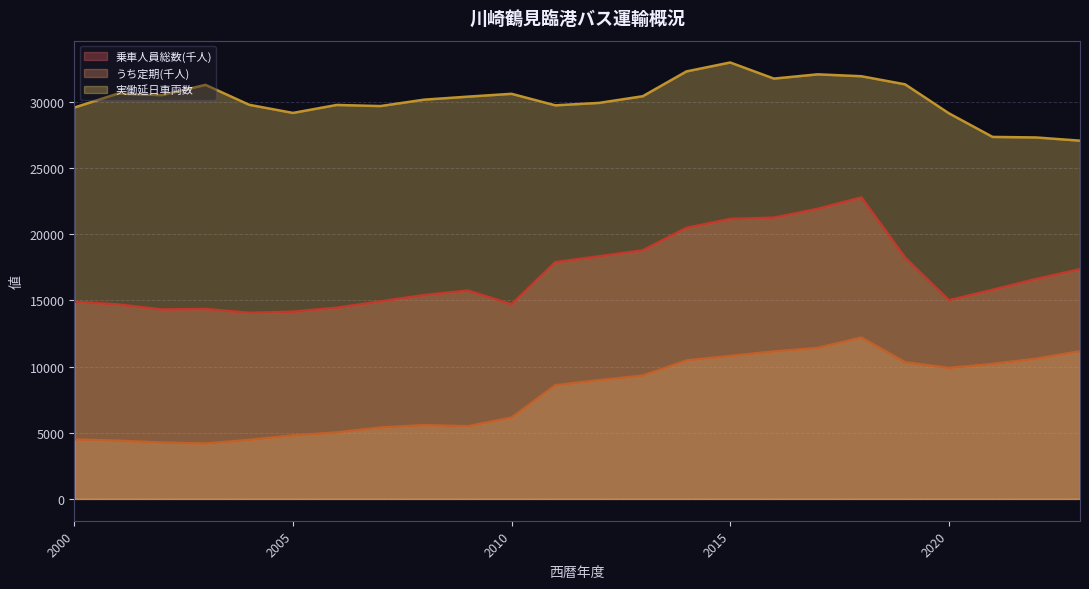

Between 2008 and 2003, which is larger?

2008